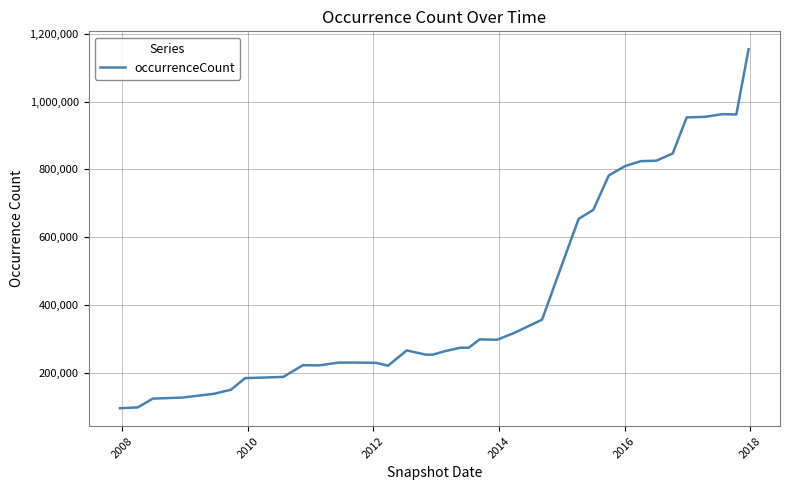

What is the minimum value shown in the chart?

96865